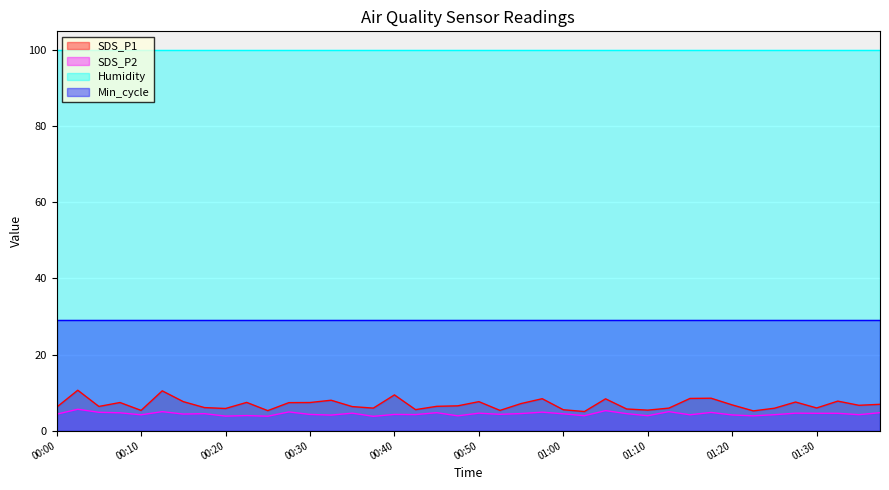

Between 00:18 and 01:25, which series saw the biggest shift?

SDS_P2